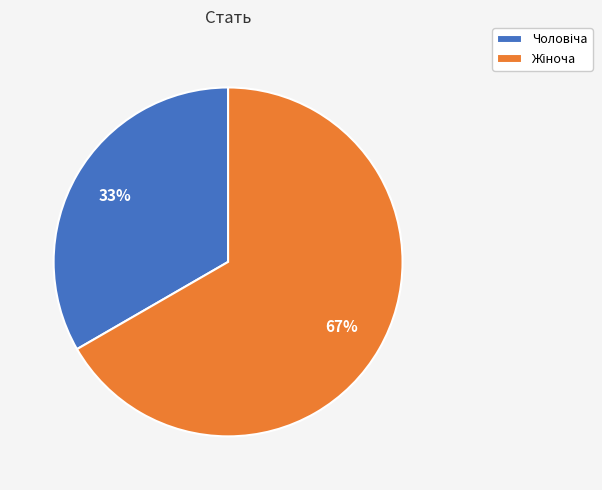

To the nearest percent, what is the average slice percentage?

50%